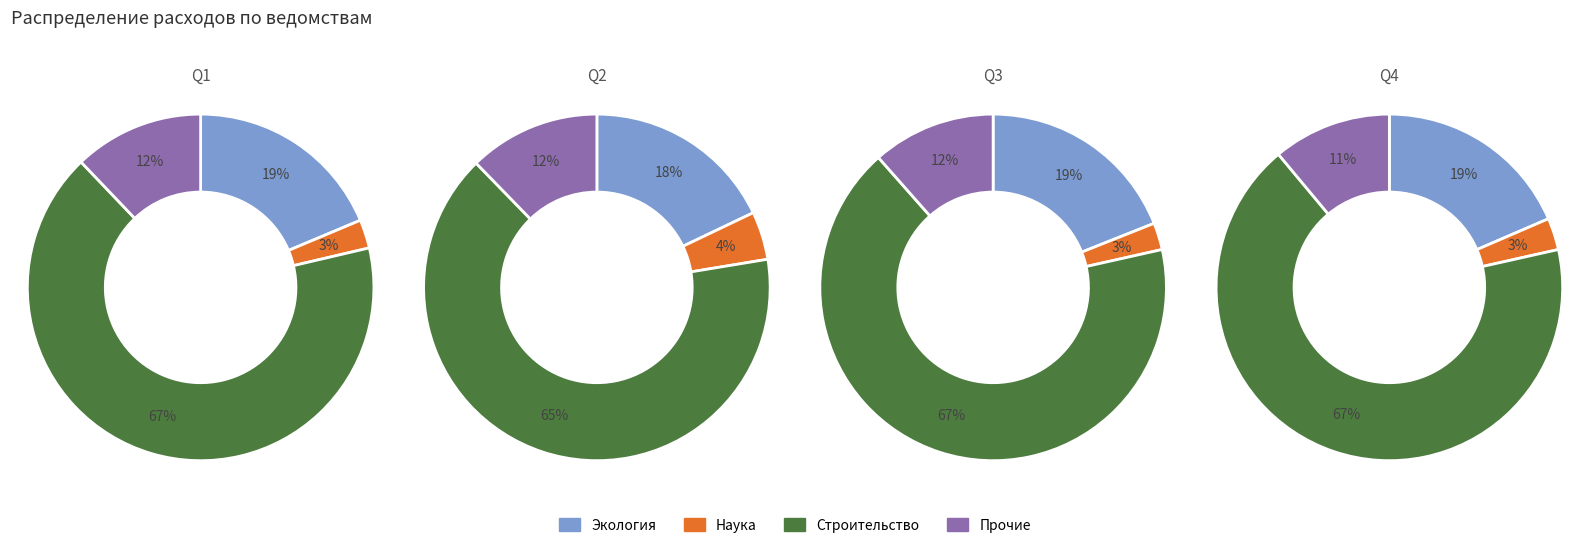

What portion of the pie excludes Министерство спорта?

100.0%